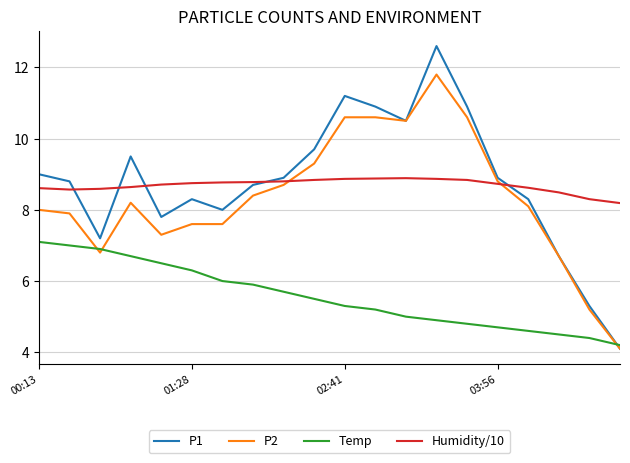

Which series has the widest spread of values?

P1